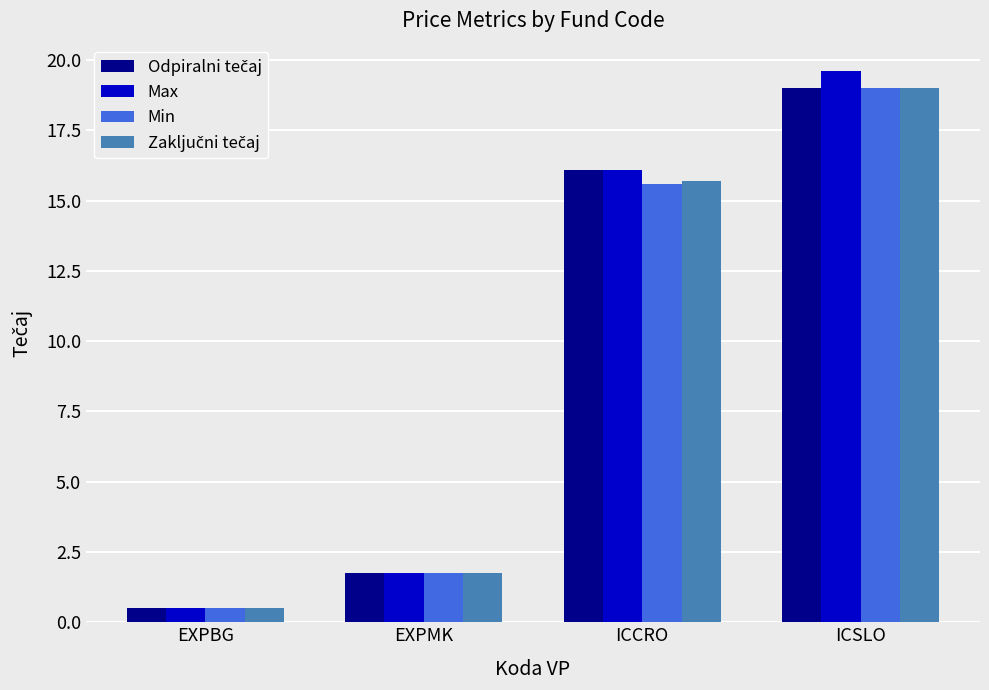

List the labels in order of Min value, smallest first.

EXPBG, EXPMK, ICCRO, ICSLO